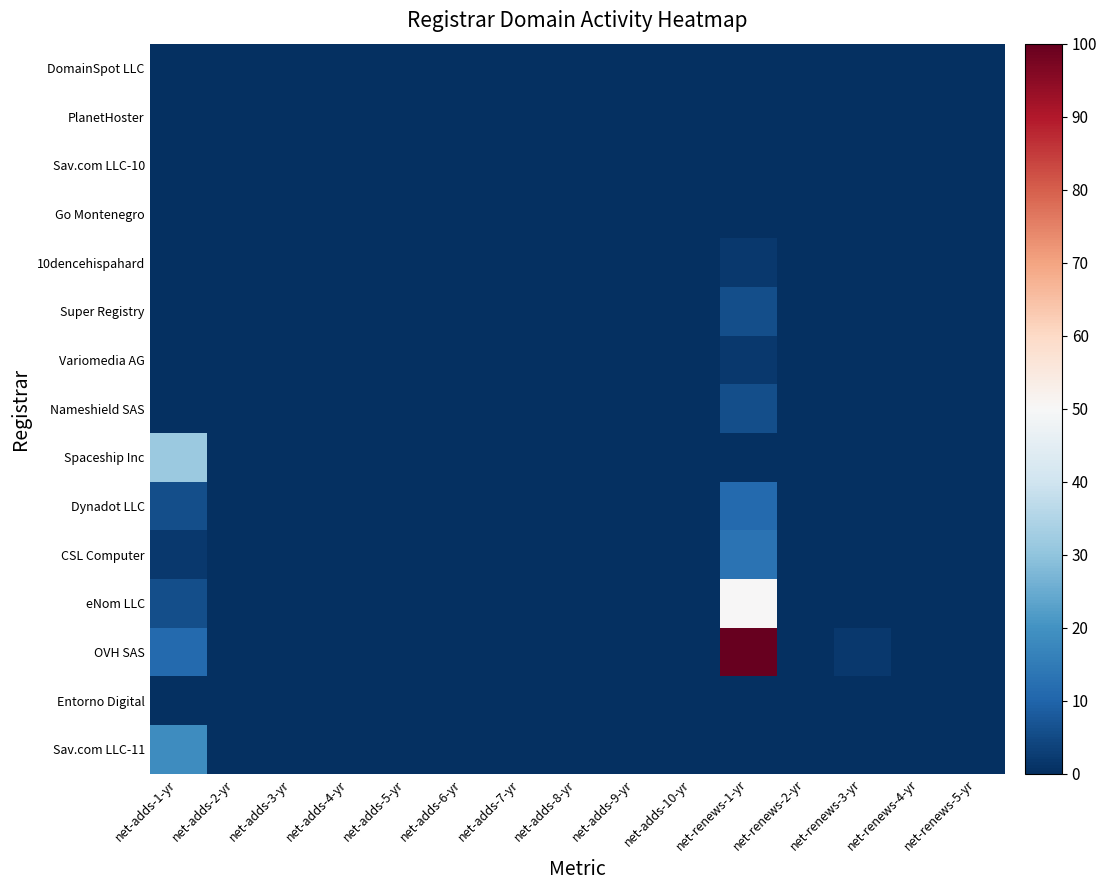

Reading left to right, what are all the values shown in this chart?

Sav.com LLC-11: net-adds-1-yr=18.5	net-adds-2-yr=0.0	net-adds-3-yr=0.0	net-adds-4-yr=0.0	net-adds-5-yr=0.0	net-adds-6-yr=0.0	net-adds-7-yr=0.0	net-adds-8-yr=0.0	net-adds-9-yr=0.0	net-adds-10-yr=0.0	net-renews-1-yr=0.0	net-renews-2-yr=0.0	net-renews-3-yr=0.0	net-renews-4-yr=0.0	net-renews-5-yr=0.0
Entorno Digital: net-adds-1-yr=0.0	net-adds-2-yr=0.0	net-adds-3-yr=0.0	net-adds-4-yr=0.0	net-adds-5-yr=0.0	net-adds-6-yr=0.0	net-adds-7-yr=0.0	net-adds-8-yr=0.0	net-adds-9-yr=0.0	net-adds-10-yr=0.0	net-renews-1-yr=0.0	net-renews-2-yr=0.0	net-renews-3-yr=0.0	net-renews-4-yr=0.0	net-renews-5-yr=0.0
OVH SAS: net-adds-1-yr=11.1	net-adds-2-yr=0.0	net-adds-3-yr=0.0	net-adds-4-yr=0.0	net-adds-5-yr=0.0	net-adds-6-yr=0.0	net-adds-7-yr=0.0	net-adds-8-yr=0.0	net-adds-9-yr=0.0	net-adds-10-yr=0.0	net-renews-1-yr=100.0	net-renews-2-yr=0.0	net-renews-3-yr=1.9	net-renews-4-yr=0.0	net-renews-5-yr=0.0
eNom LLC: net-adds-1-yr=5.6	net-adds-2-yr=0.0	net-adds-3-yr=0.0	net-adds-4-yr=0.0	net-adds-5-yr=0.0	net-adds-6-yr=0.0	net-adds-7-yr=0.0	net-adds-8-yr=0.0	net-adds-9-yr=0.0	net-adds-10-yr=0.0	net-renews-1-yr=50.0	net-renews-2-yr=0.0	net-renews-3-yr=0.0	net-renews-4-yr=0.0	net-renews-5-yr=0.0
CSL Computer: net-adds-1-yr=1.9	net-adds-2-yr=0.0	net-adds-3-yr=0.0	net-adds-4-yr=0.0	net-adds-5-yr=0.0	net-adds-6-yr=0.0	net-adds-7-yr=0.0	net-adds-8-yr=0.0	net-adds-9-yr=0.0	net-adds-10-yr=0.0	net-renews-1-yr=13.0	net-renews-2-yr=0.0	net-renews-3-yr=0.0	net-renews-4-yr=0.0	net-renews-5-yr=0.0
Dynadot LLC: net-adds-1-yr=5.6	net-adds-2-yr=0.0	net-adds-3-yr=0.0	net-adds-4-yr=0.0	net-adds-5-yr=0.0	net-adds-6-yr=0.0	net-adds-7-yr=0.0	net-adds-8-yr=0.0	net-adds-9-yr=0.0	net-adds-10-yr=0.0	net-renews-1-yr=11.1	net-renews-2-yr=0.0	net-renews-3-yr=0.0	net-renews-4-yr=0.0	net-renews-5-yr=0.0
Spaceship Inc: net-adds-1-yr=31.5	net-adds-2-yr=0.0	net-adds-3-yr=0.0	net-adds-4-yr=0.0	net-adds-5-yr=0.0	net-adds-6-yr=0.0	net-adds-7-yr=0.0	net-adds-8-yr=0.0	net-adds-9-yr=0.0	net-adds-10-yr=0.0	net-renews-1-yr=0.0	net-renews-2-yr=0.0	net-renews-3-yr=0.0	net-renews-4-yr=0.0	net-renews-5-yr=0.0
Nameshield SAS: net-adds-1-yr=0.0	net-adds-2-yr=0.0	net-adds-3-yr=0.0	net-adds-4-yr=0.0	net-adds-5-yr=0.0	net-adds-6-yr=0.0	net-adds-7-yr=0.0	net-adds-8-yr=0.0	net-adds-9-yr=0.0	net-adds-10-yr=0.0	net-renews-1-yr=5.6	net-renews-2-yr=0.0	net-renews-3-yr=0.0	net-renews-4-yr=0.0	net-renews-5-yr=0.0
Variomedia AG: net-adds-1-yr=0.0	net-adds-2-yr=0.0	net-adds-3-yr=0.0	net-adds-4-yr=0.0	net-adds-5-yr=0.0	net-adds-6-yr=0.0	net-adds-7-yr=0.0	net-adds-8-yr=0.0	net-adds-9-yr=0.0	net-adds-10-yr=0.0	net-renews-1-yr=1.9	net-renews-2-yr=0.0	net-renews-3-yr=0.0	net-renews-4-yr=0.0	net-renews-5-yr=0.0
Super Registry: net-adds-1-yr=0.0	net-adds-2-yr=0.0	net-adds-3-yr=0.0	net-adds-4-yr=0.0	net-adds-5-yr=0.0	net-adds-6-yr=0.0	net-adds-7-yr=0.0	net-adds-8-yr=0.0	net-adds-9-yr=0.0	net-adds-10-yr=0.0	net-renews-1-yr=5.6	net-renews-2-yr=0.0	net-renews-3-yr=0.0	net-renews-4-yr=0.0	net-renews-5-yr=0.0
10dencehispahard: net-adds-1-yr=0.0	net-adds-2-yr=0.0	net-adds-3-yr=0.0	net-adds-4-yr=0.0	net-adds-5-yr=0.0	net-adds-6-yr=0.0	net-adds-7-yr=0.0	net-adds-8-yr=0.0	net-adds-9-yr=0.0	net-adds-10-yr=0.0	net-renews-1-yr=1.9	net-renews-2-yr=0.0	net-renews-3-yr=0.0	net-renews-4-yr=0.0	net-renews-5-yr=0.0
Go Montenegro: net-adds-1-yr=0.0	net-adds-2-yr=0.0	net-adds-3-yr=0.0	net-adds-4-yr=0.0	net-adds-5-yr=0.0	net-adds-6-yr=0.0	net-adds-7-yr=0.0	net-adds-8-yr=0.0	net-adds-9-yr=0.0	net-adds-10-yr=0.0	net-renews-1-yr=0.0	net-renews-2-yr=0.0	net-renews-3-yr=0.0	net-renews-4-yr=0.0	net-renews-5-yr=0.0
Sav.com LLC-10: net-adds-1-yr=0.0	net-adds-2-yr=0.0	net-adds-3-yr=0.0	net-adds-4-yr=0.0	net-adds-5-yr=0.0	net-adds-6-yr=0.0	net-adds-7-yr=0.0	net-adds-8-yr=0.0	net-adds-9-yr=0.0	net-adds-10-yr=0.0	net-renews-1-yr=0.0	net-renews-2-yr=0.0	net-renews-3-yr=0.0	net-renews-4-yr=0.0	net-renews-5-yr=0.0
PlanetHoster: net-adds-1-yr=0.0	net-adds-2-yr=0.0	net-adds-3-yr=0.0	net-adds-4-yr=0.0	net-adds-5-yr=0.0	net-adds-6-yr=0.0	net-adds-7-yr=0.0	net-adds-8-yr=0.0	net-adds-9-yr=0.0	net-adds-10-yr=0.0	net-renews-1-yr=0.0	net-renews-2-yr=0.0	net-renews-3-yr=0.0	net-renews-4-yr=0.0	net-renews-5-yr=0.0
DomainSpot LLC: net-adds-1-yr=0.0	net-adds-2-yr=0.0	net-adds-3-yr=0.0	net-adds-4-yr=0.0	net-adds-5-yr=0.0	net-adds-6-yr=0.0	net-adds-7-yr=0.0	net-adds-8-yr=0.0	net-adds-9-yr=0.0	net-adds-10-yr=0.0	net-renews-1-yr=0.0	net-renews-2-yr=0.0	net-renews-3-yr=0.0	net-renews-4-yr=0.0	net-renews-5-yr=0.0